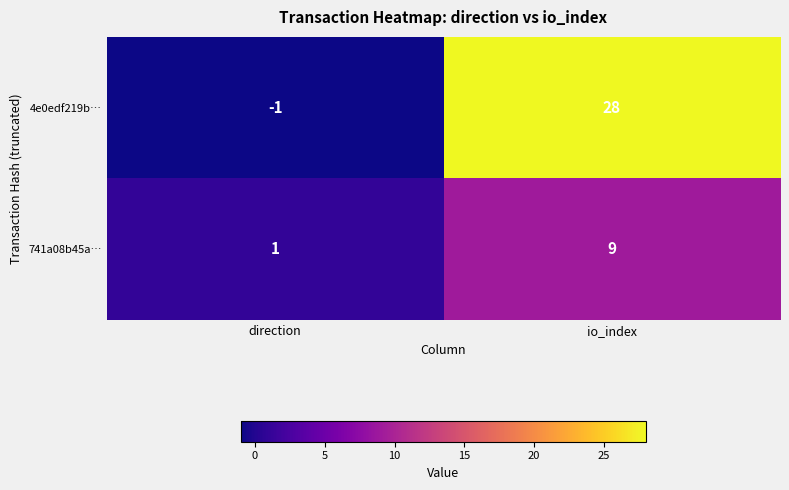

What is the approximate value of 741a08b45a… at io_index?

9